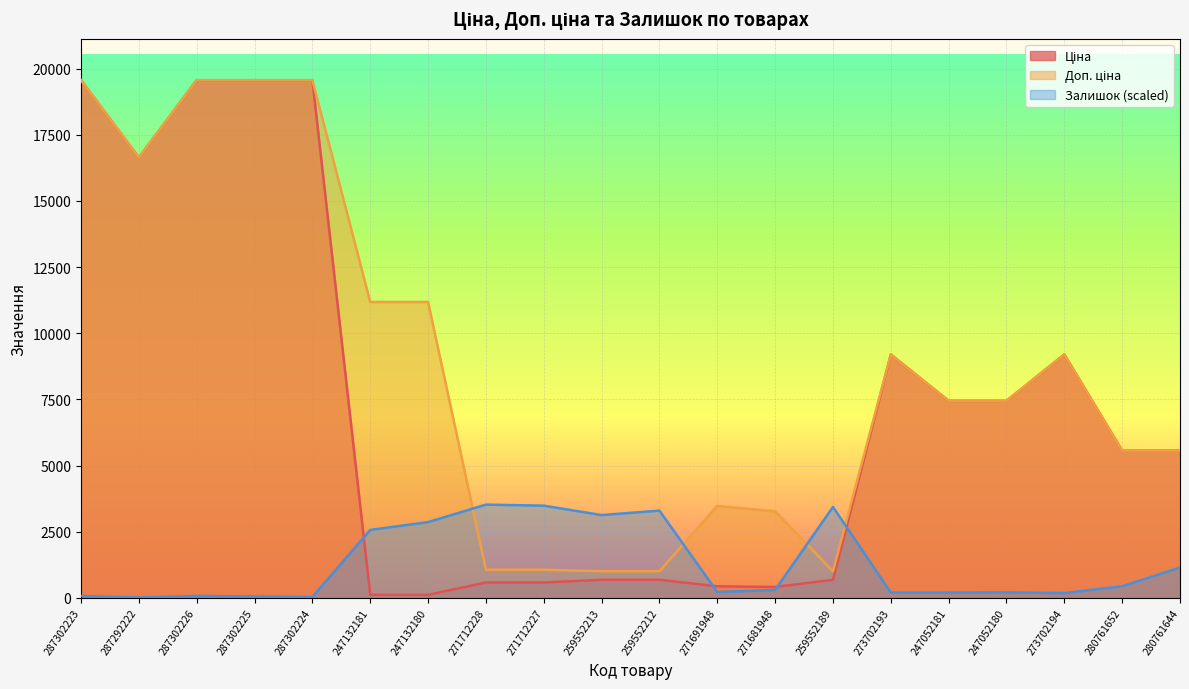

How many times do Доп. ціна and Залишок cross each other?

4